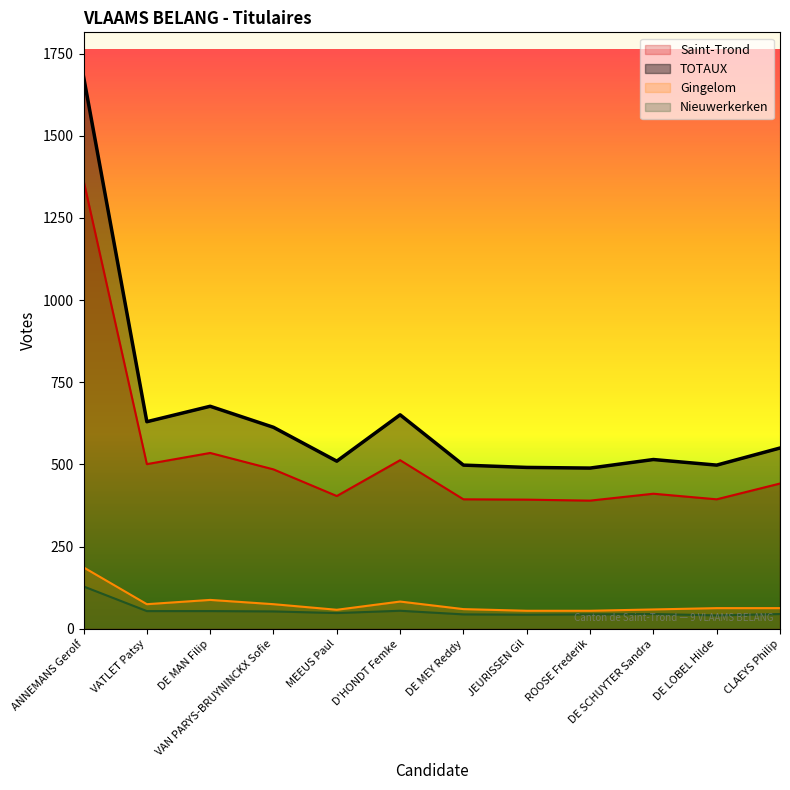

Rank the series at JEURISSEN Gil from highest to lowest value.

TOTAUX, Saint-Trond, Gingelom, Nieuwerkerken